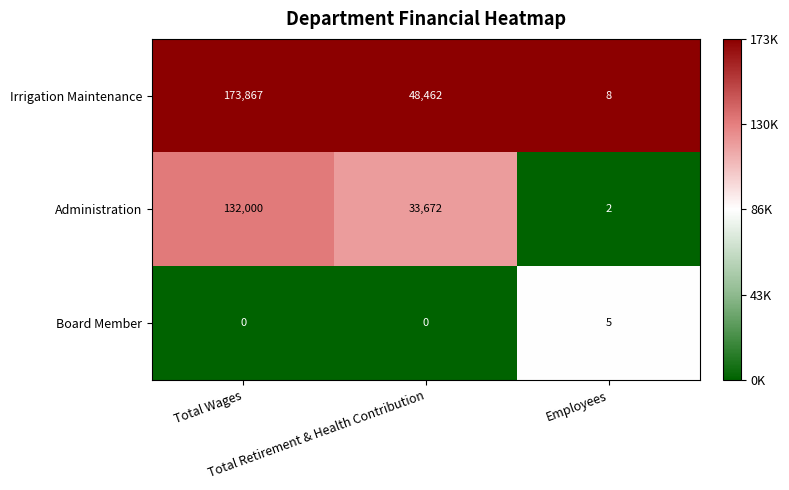

List the series in order of their overall mean, highest first.

Irrigation Maintenance, Administration, Board Member